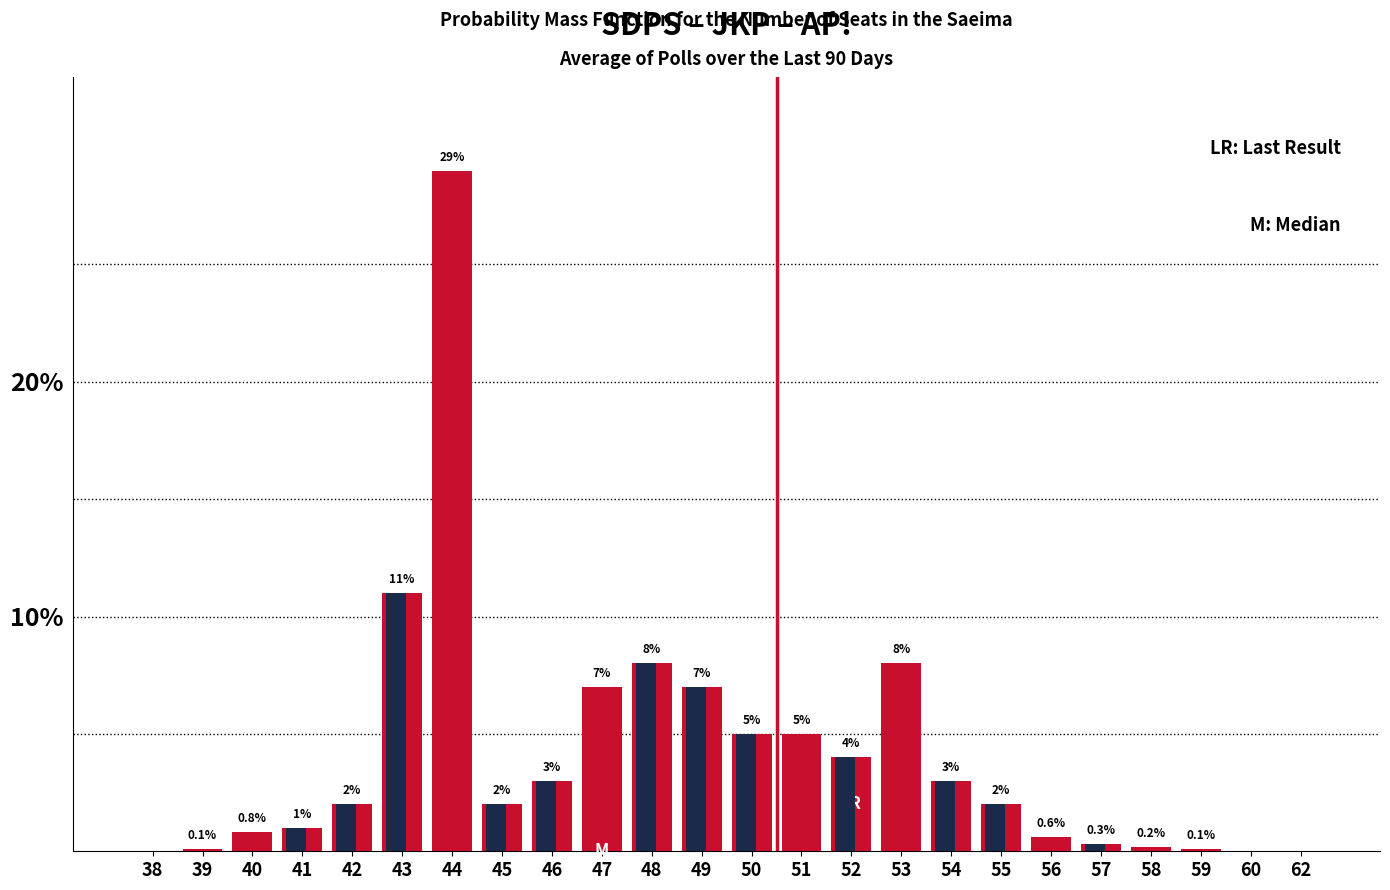

At which category is the sum across all series the highest?

44